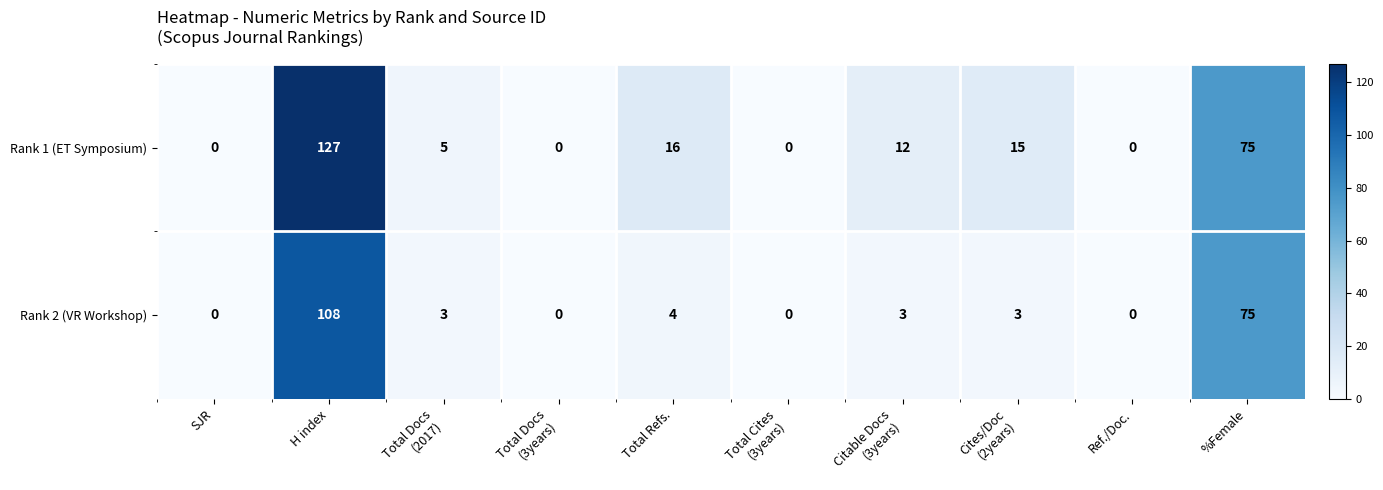

At which label is Rank 1 (ET Symposium) closest to 63?

%Female